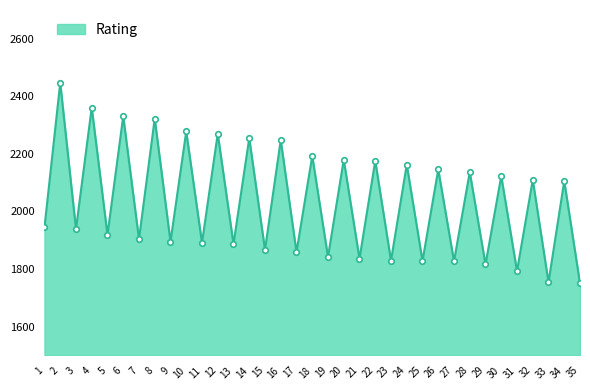

The value at 1 is 1945. True or false?

True